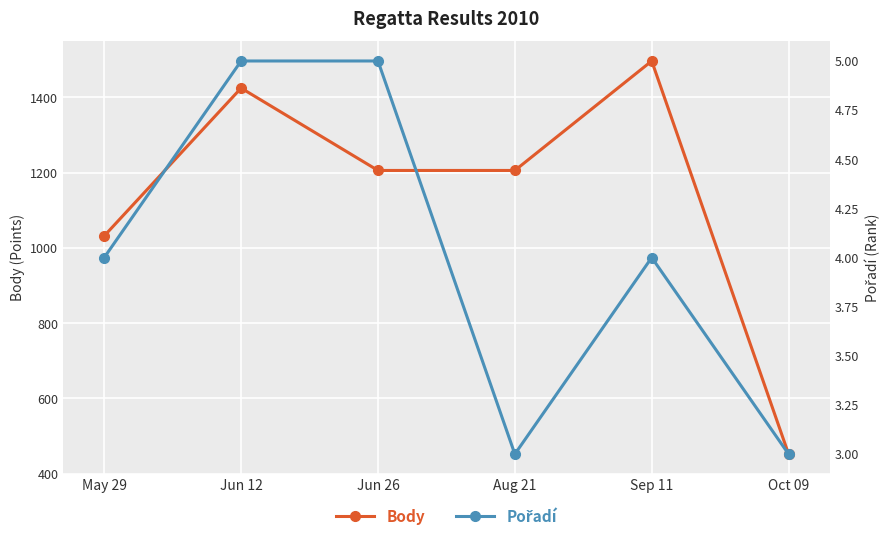

At which category is the sum across all series the highest?

Sep 11